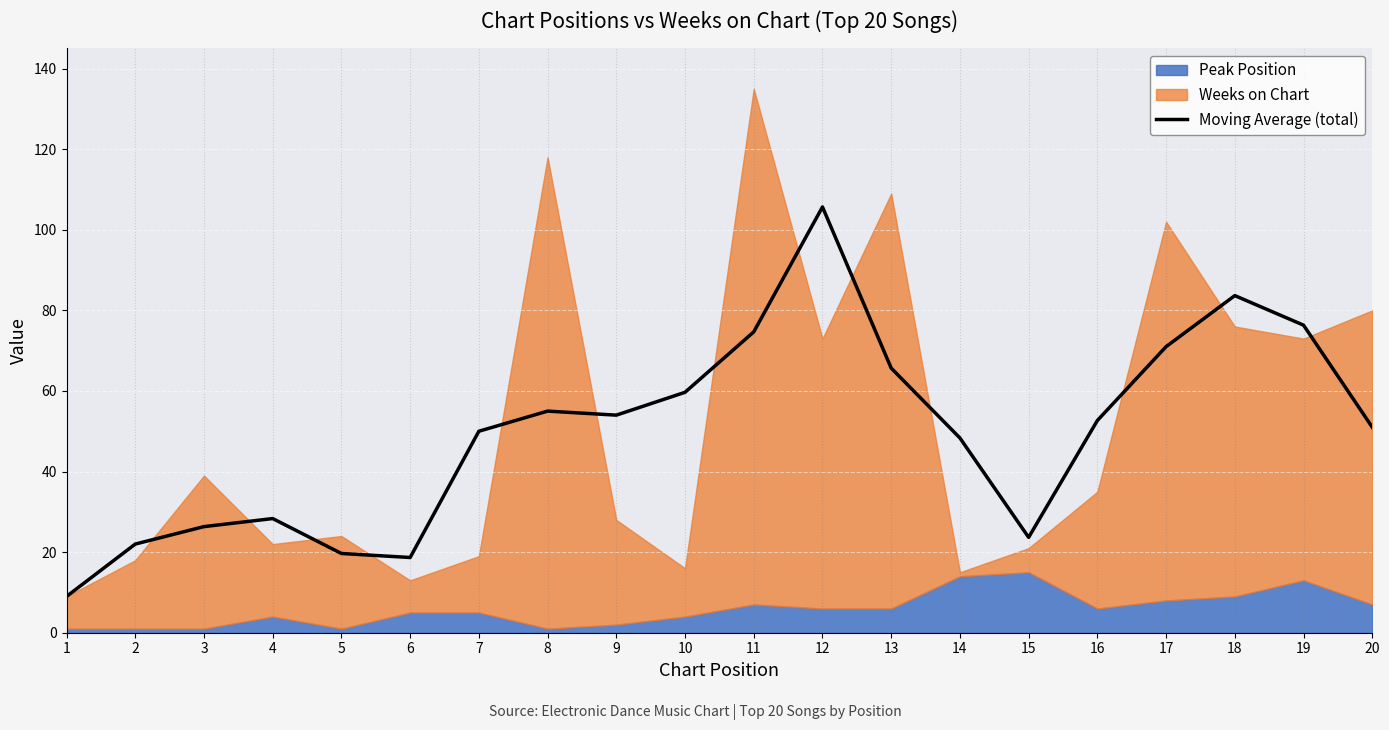

What is the value of the 6th point from the left?

18.7